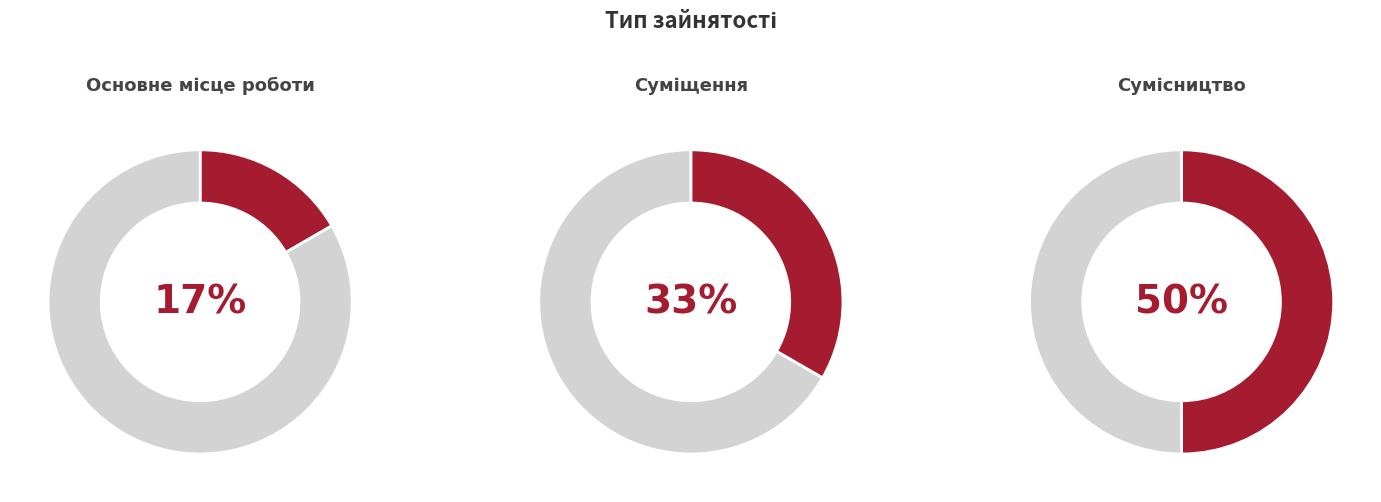

To the nearest percent, what is the difference between the Основне місце роботи and Сумісництво slice percentages?

33%